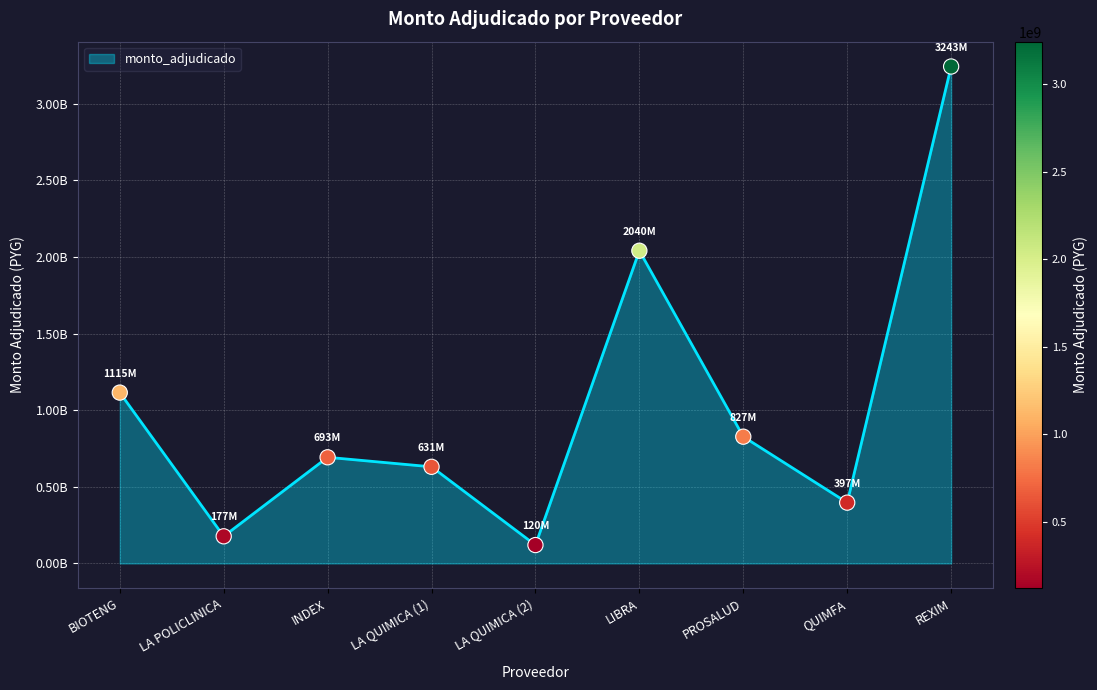

Does the chart have visible grid lines?

Yes